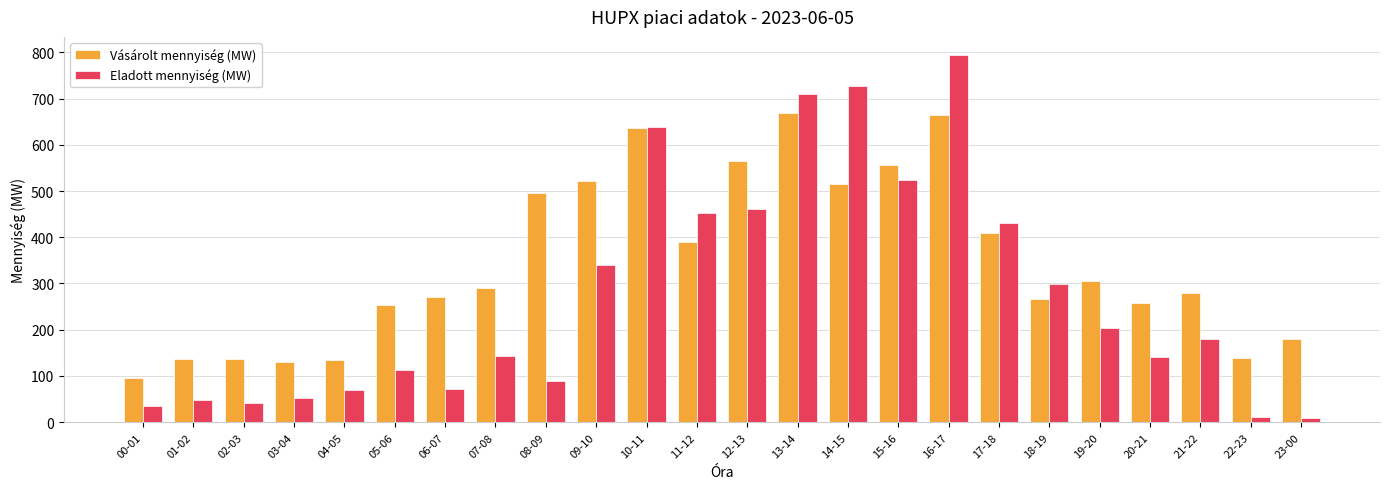

Which series has the largest range (max minus min)?

Eladott mennyiség (MW)